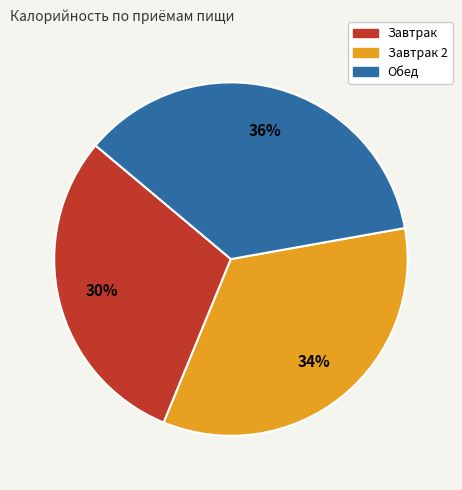

To the nearest percent, what is the average slice percentage?

33%